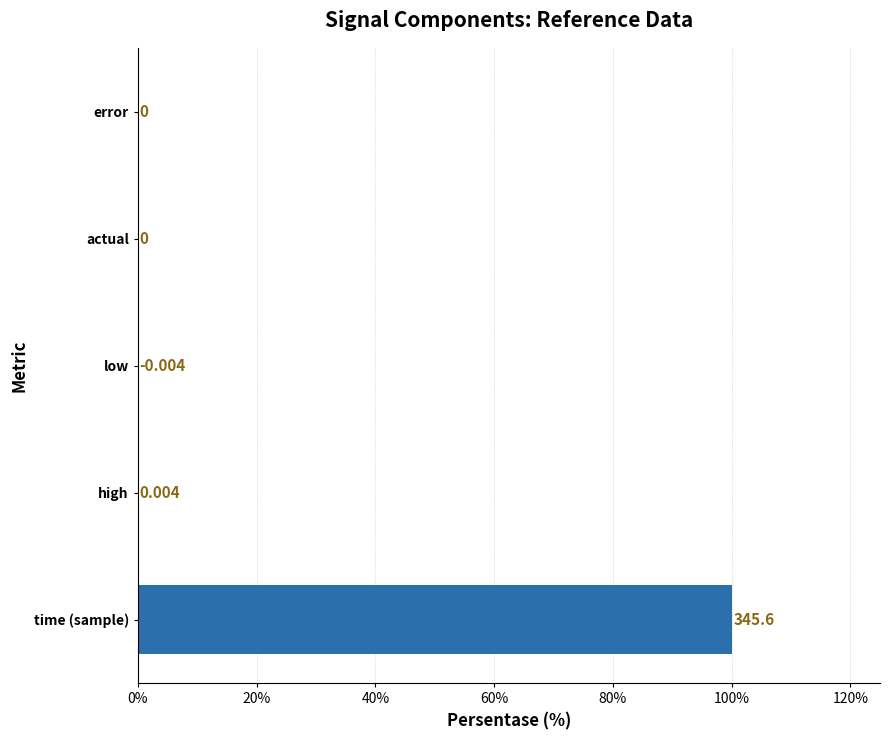

What is the maximum value shown in the chart?

100.0